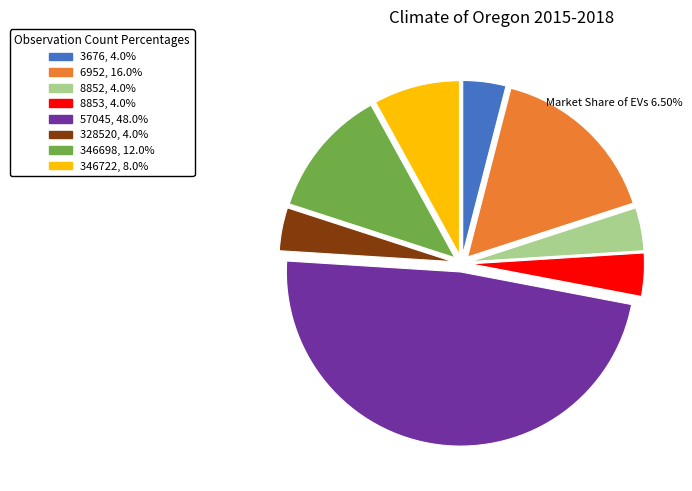

What is the ratio of the value at 8852, 4.0% to the value at 8853, 4.0%?

1.0